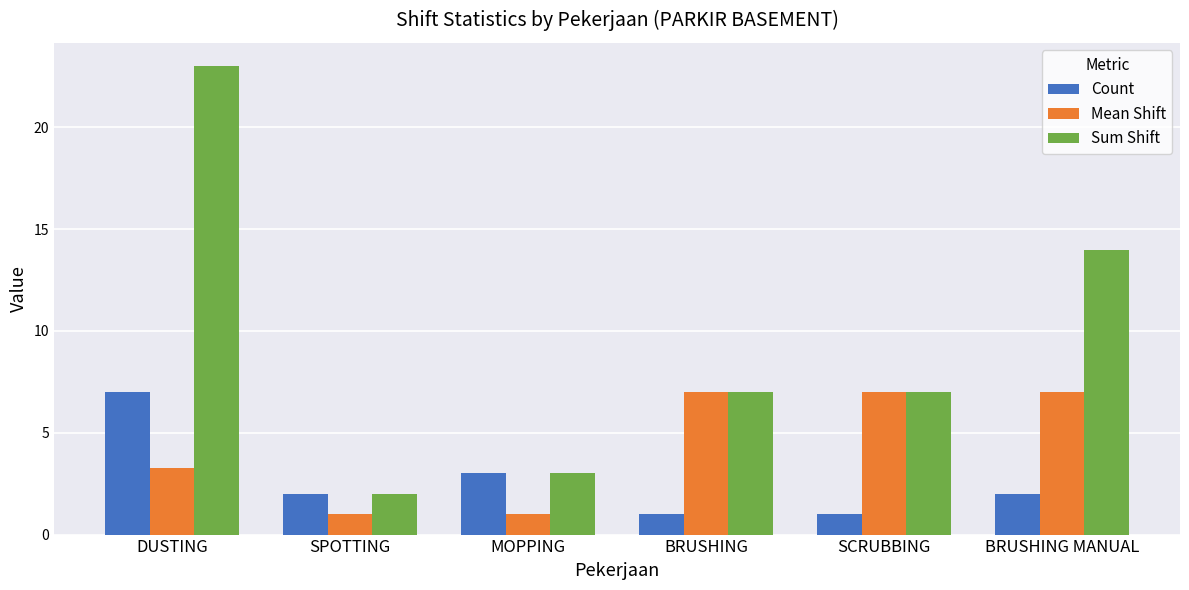

List the series in order of their overall mean, highest first.

Sum Shift, Mean Shift, Count